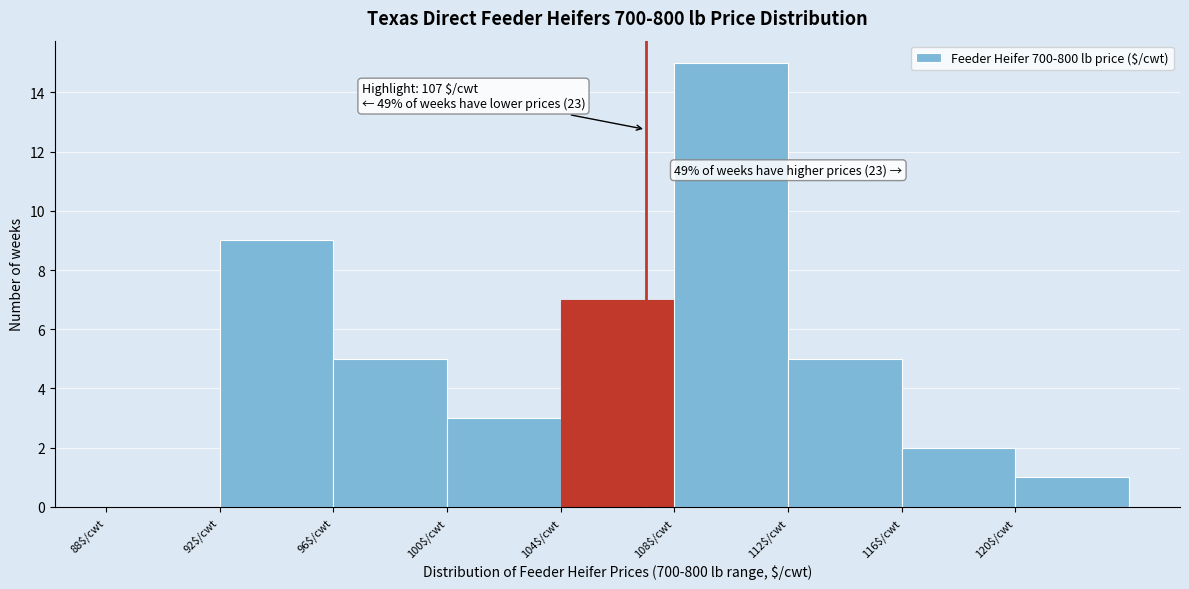

Which range on the x-axis has the tallest bar?

108 to 112